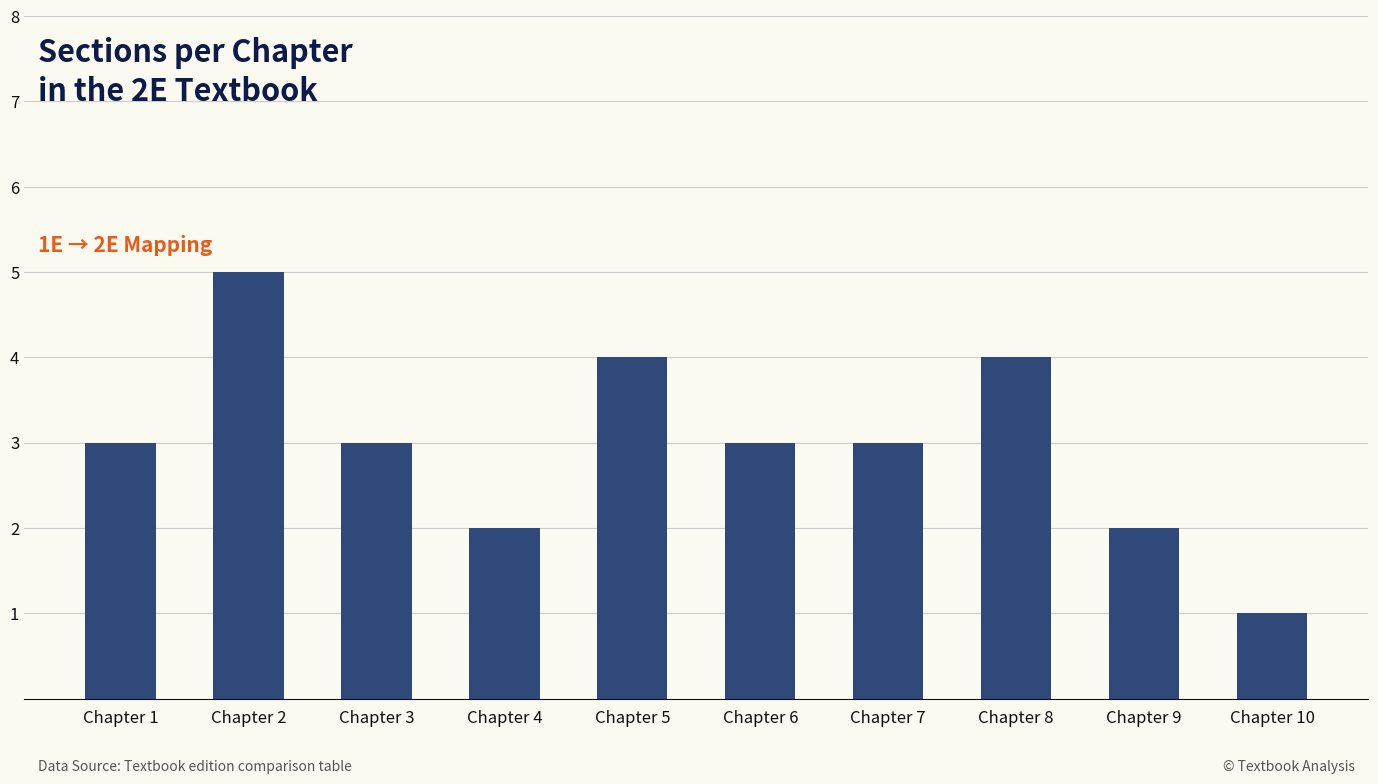

Read the value at Chapter 8.

4